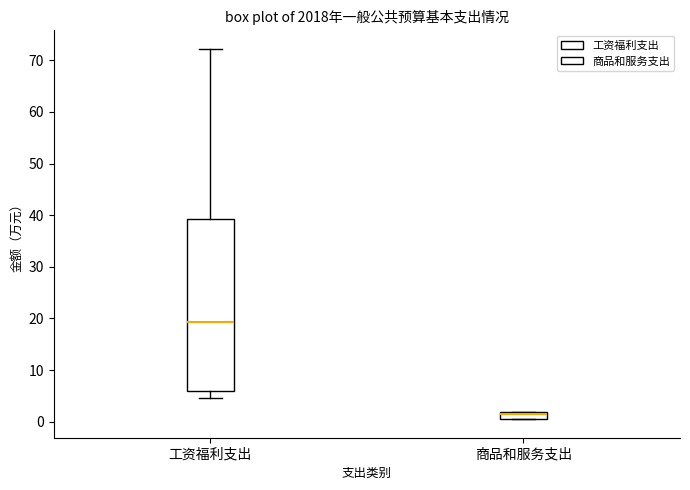

Which box is the tallest, from its lower edge to its upper edge?

工资福利支出